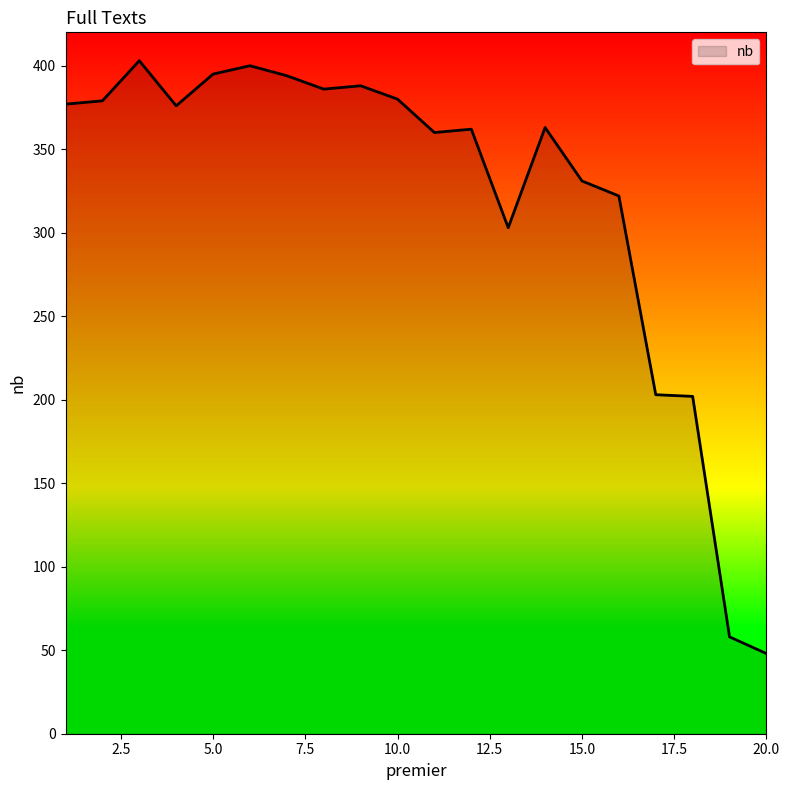

What is the greatest value displayed?

403